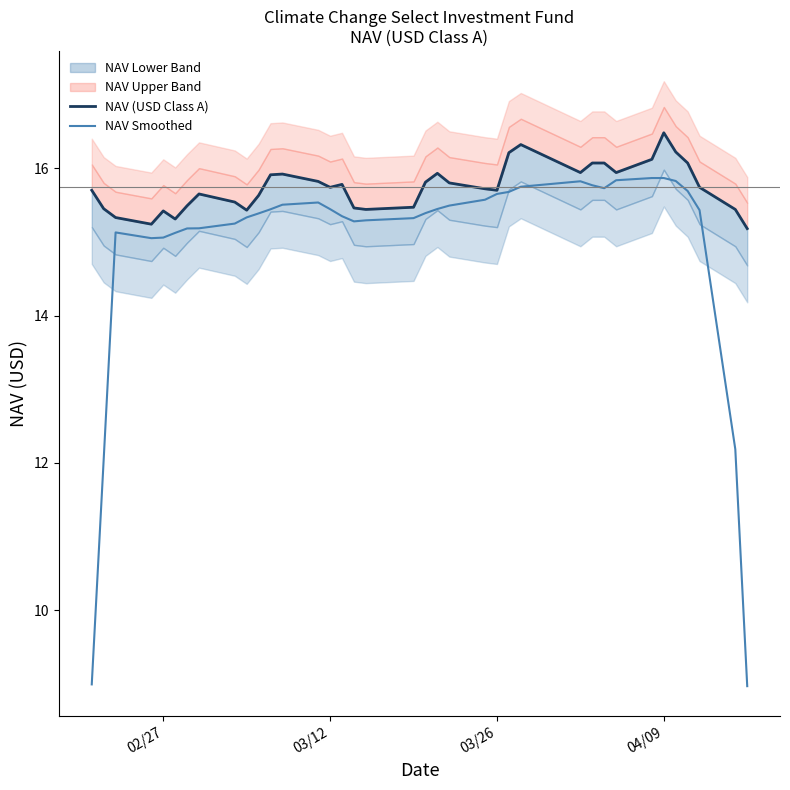

Which series has the largest total across all categories?

NAV (USD Class A)